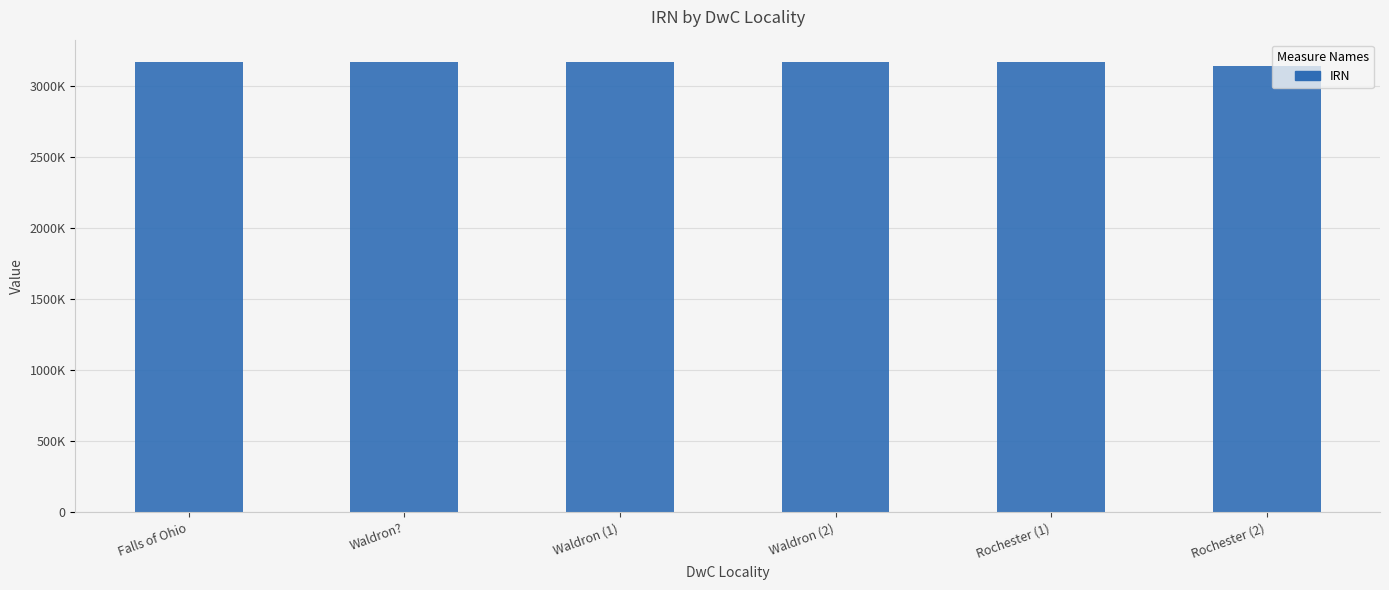

What is the label of the 1st bar from the right?

Rochester (2)